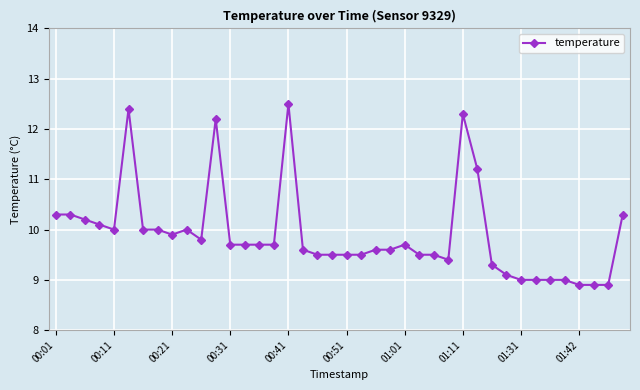

True or false: there are more than 1 points higher than both neighbors.

True